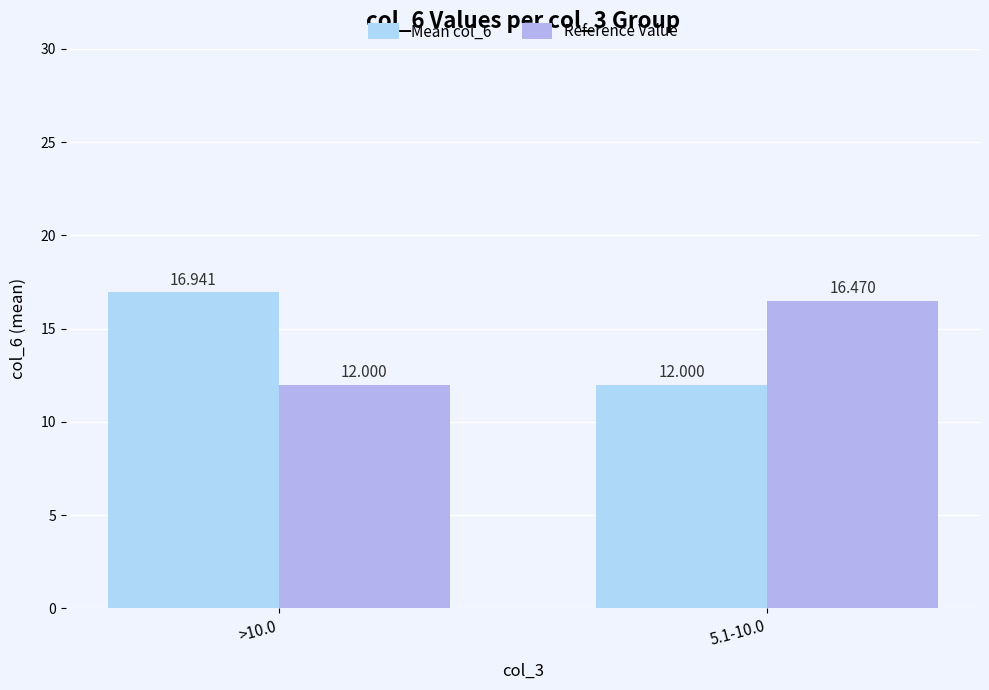

List the series in order of their peak value, highest first.

Mean col_6, Reference Value